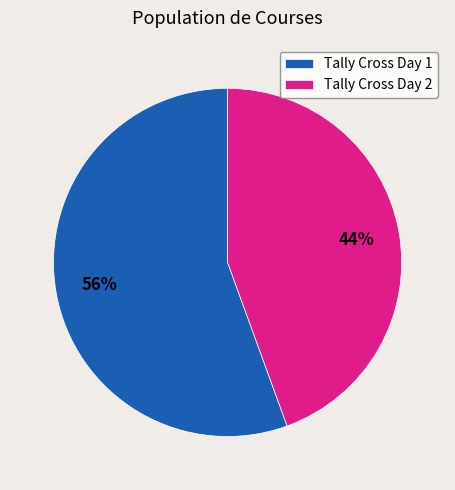

How many segments does this pie chart have?

2